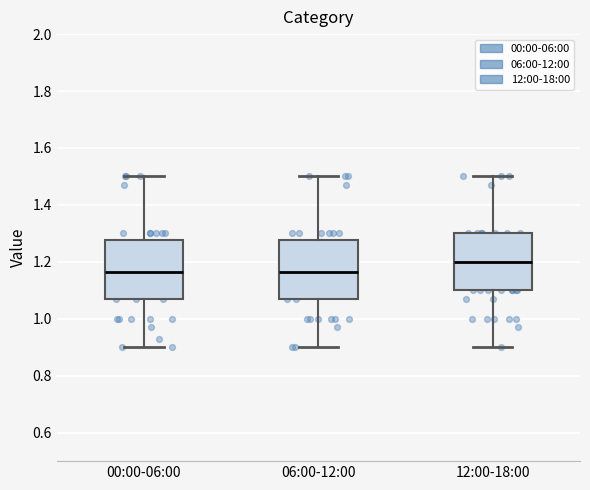

Where does the median line of the box for 06:00-12:00 sit on the y-axis? The values are not printed on the chart, so give them approximately, as read against the axis.

1.16